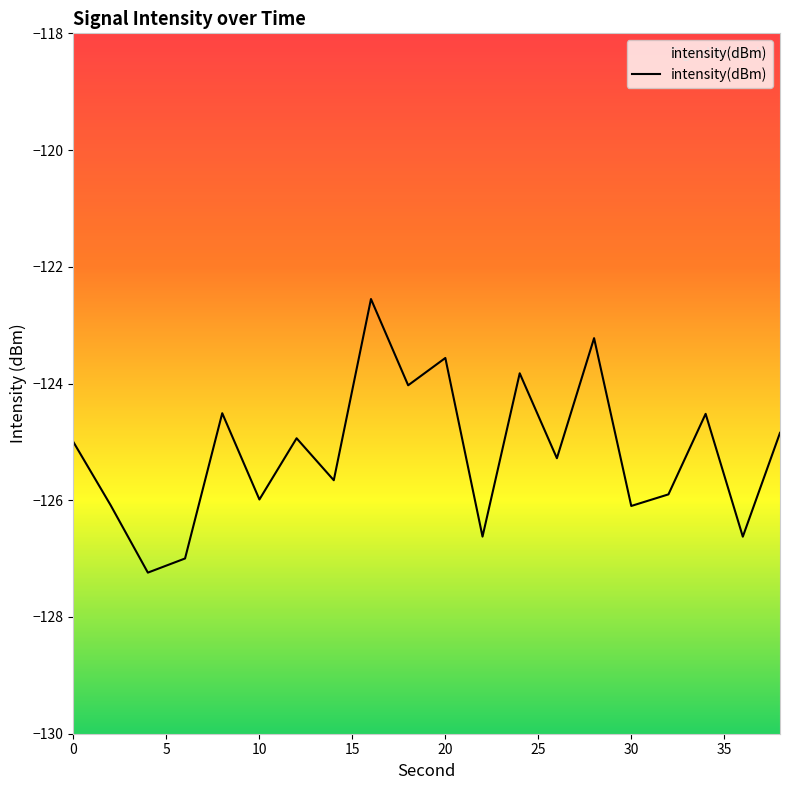

What is the maximum value shown in the chart?

-122.6